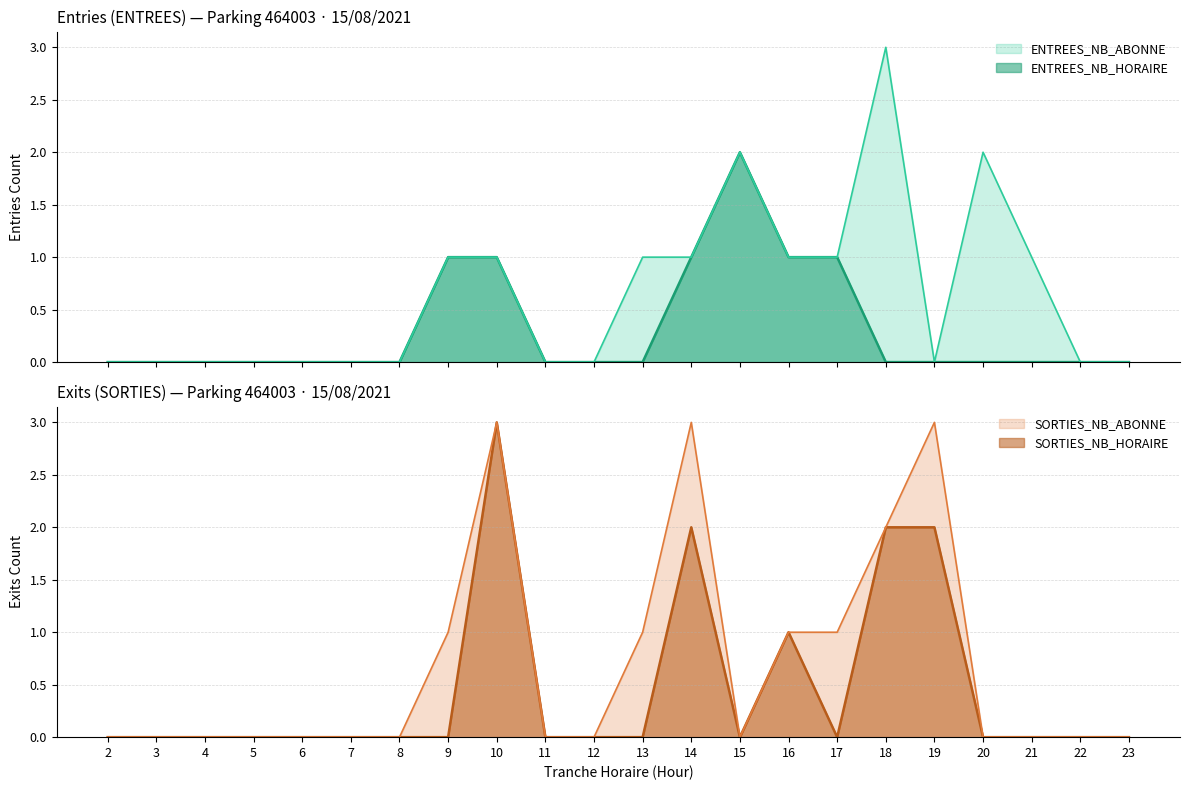

What is the maximum value for ENTREES_NB_ABONNE?

3